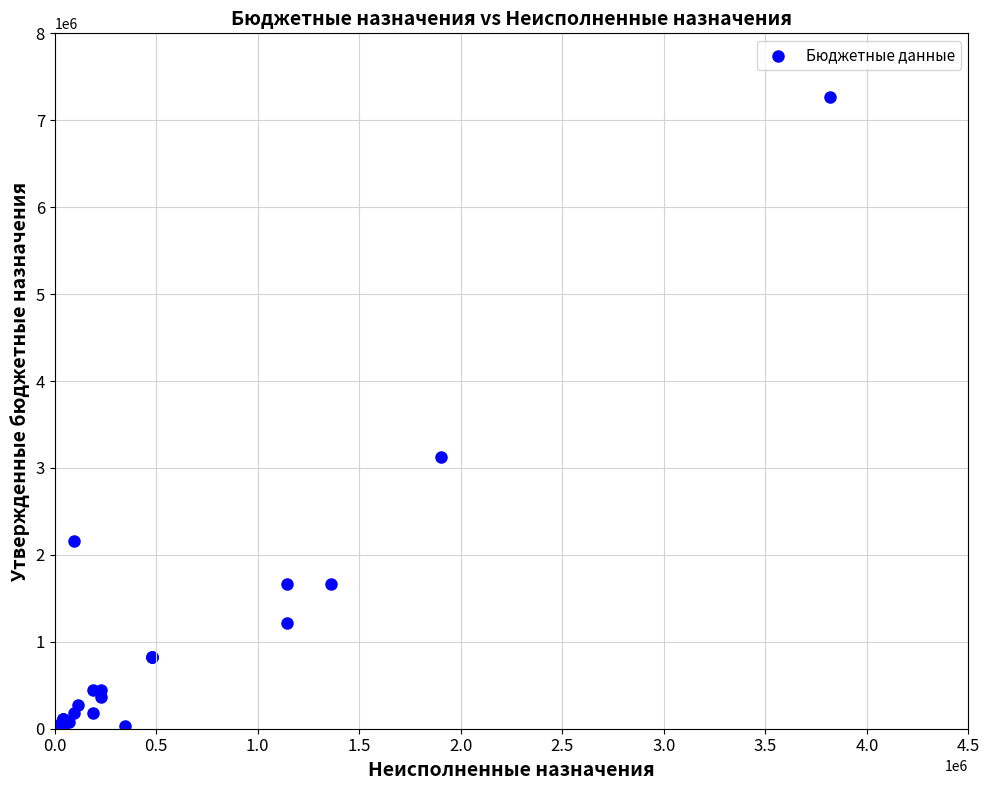

What Y value in the scatter plot is closest to 3636679?

3130316.5